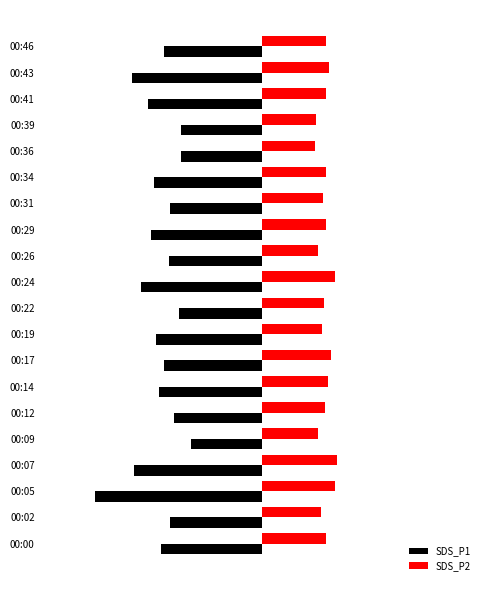

What is the minimum value shown in the chart?

-15.2